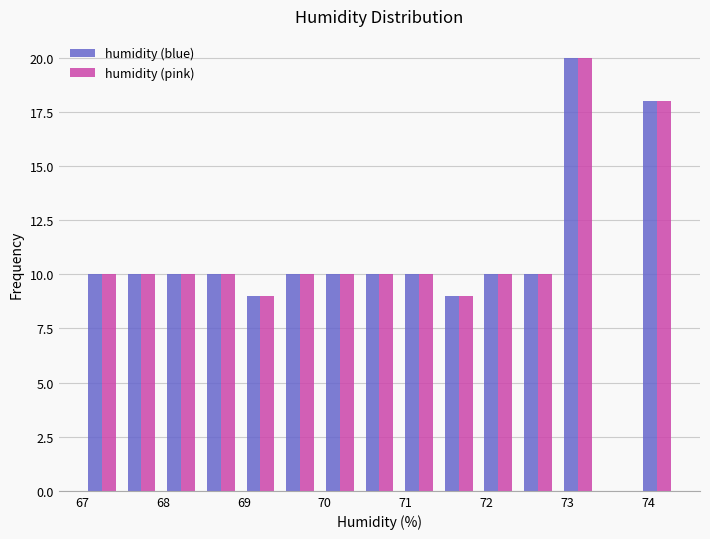

Reading left to right, transcribe this chart: for each range on the x-axis, give the height of each series' bar. Neither the bar edges nor the heights are printed on the chart, so give them approximately, as read against the axes.

67.00 to 67.49: humidity (blue)=10	humidity (pink)=10
67.49 to 67.98: humidity (blue)=10	humidity (pink)=10
67.98 to 68.47: humidity (blue)=10	humidity (pink)=10
68.47 to 68.96: humidity (blue)=10	humidity (pink)=10
68.96 to 69.45: humidity (blue)=9	humidity (pink)=9
69.45 to 69.94: humidity (blue)=10	humidity (pink)=10
69.94 to 70.43: humidity (blue)=10	humidity (pink)=10
70.43 to 70.92: humidity (blue)=10	humidity (pink)=10
70.92 to 71.41: humidity (blue)=10	humidity (pink)=10
71.41 to 71.90: humidity (blue)=9	humidity (pink)=9
71.90 to 72.39: humidity (blue)=10	humidity (pink)=10
72.39 to 72.88: humidity (blue)=10	humidity (pink)=10
72.88 to 73.37: humidity (blue)=20	humidity (pink)=20
73.37 to 73.86: humidity (blue)=0	humidity (pink)=0
73.86 to 74.35: humidity (blue)=18	humidity (pink)=18